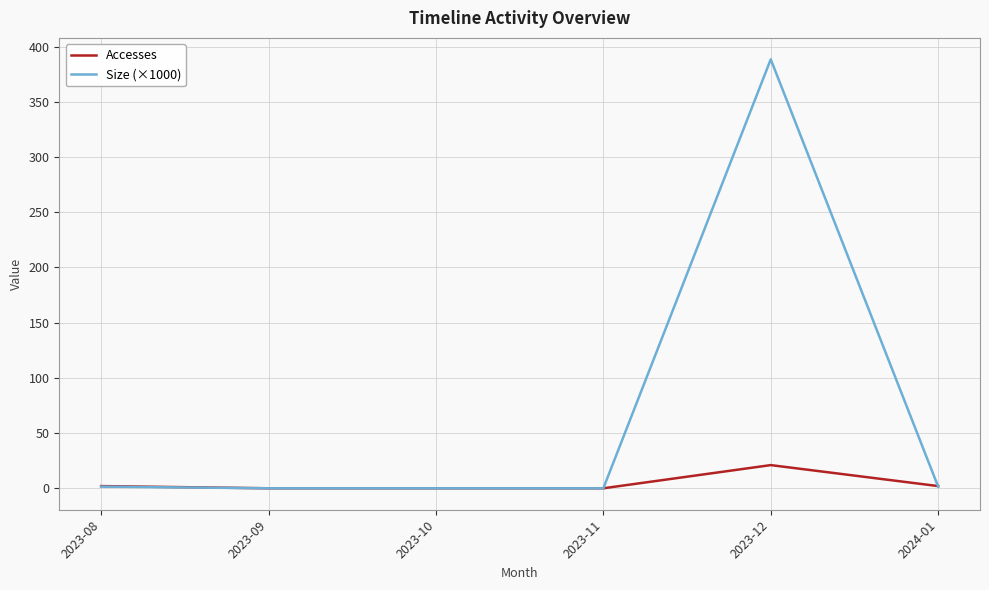

Is it true that Size (×1000) equals 388.5 at 2023-12?

True